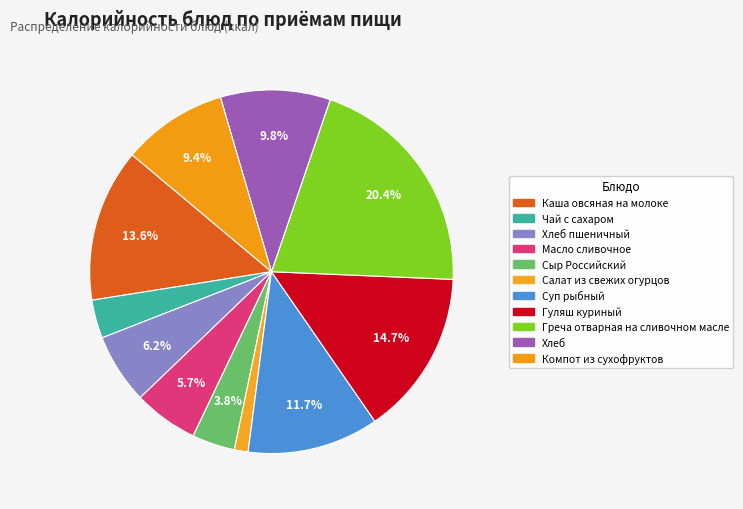

What is the change in value from Масло сливочное to Салат из свежих огурцов?

-52.0